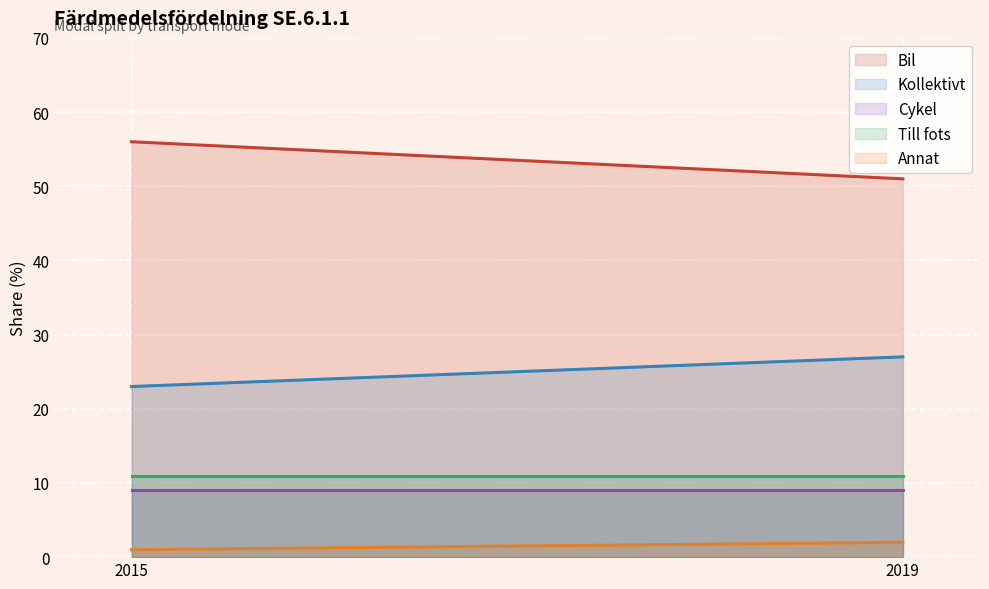

What is the sum of all Annat values?

3